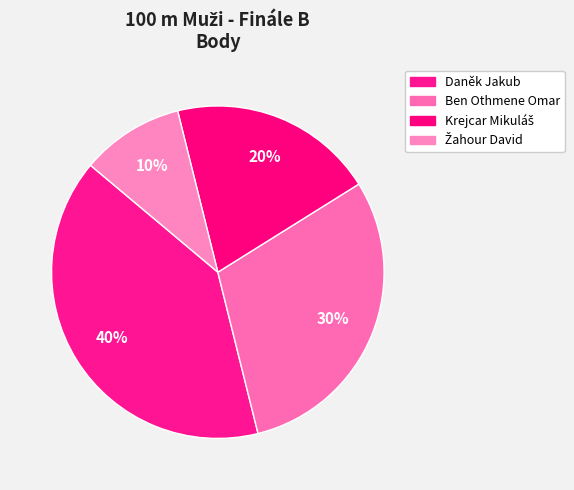

To the nearest percent, what is the average slice percentage?

25%